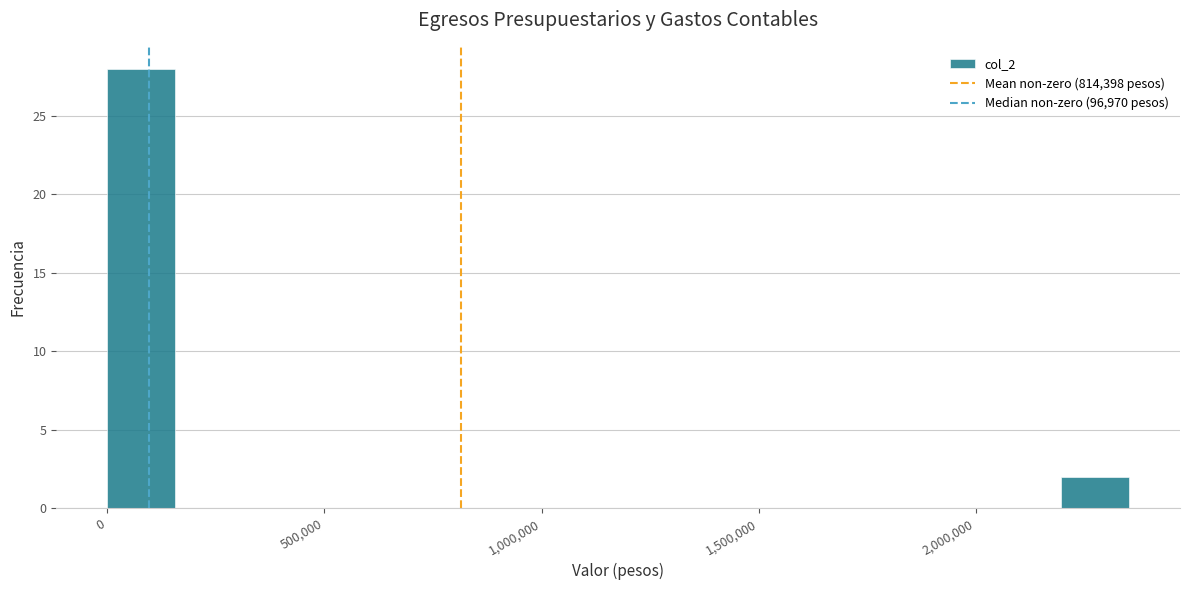

Read against the x-axis, roughly where is the centre of the tallest bar?

100000